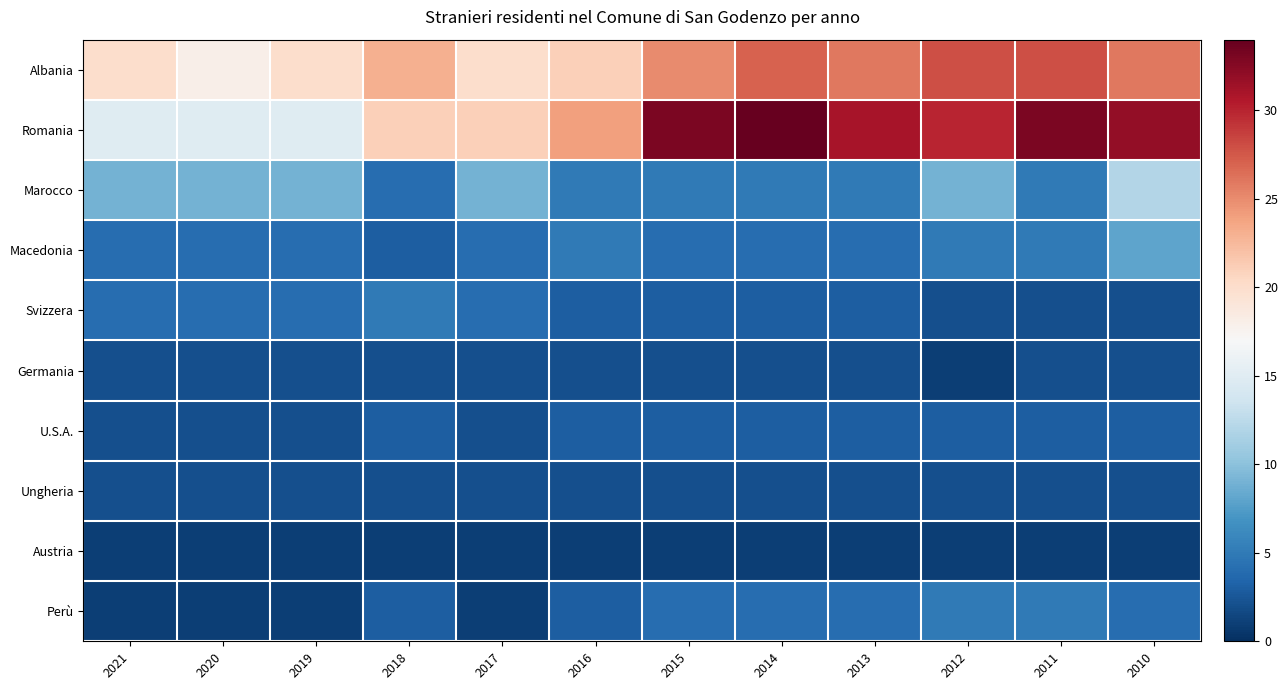

Count the number of data series in this chart.

10